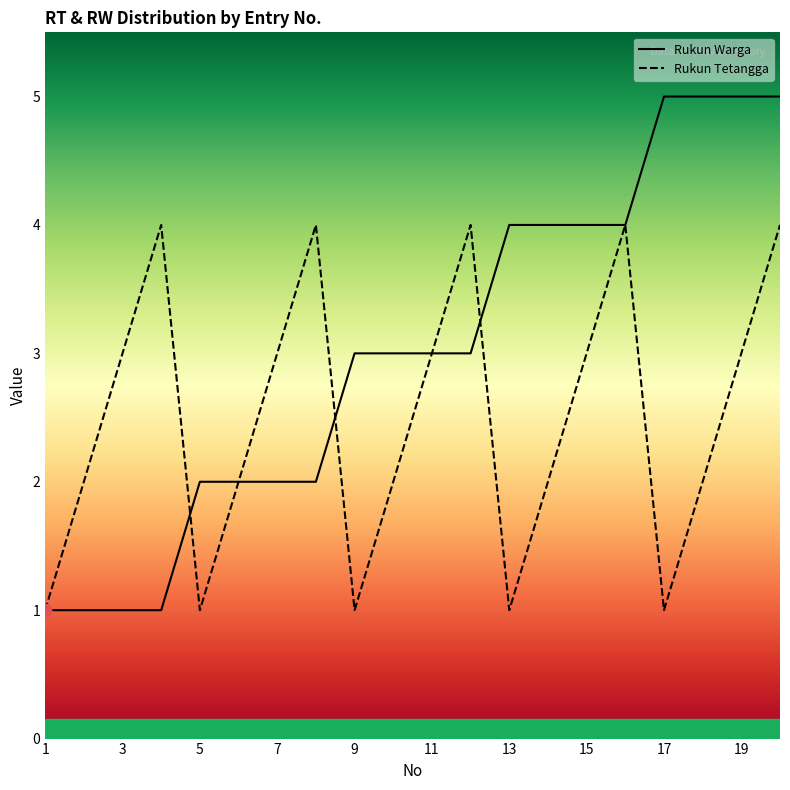

What is the total value across all series at 11?

6